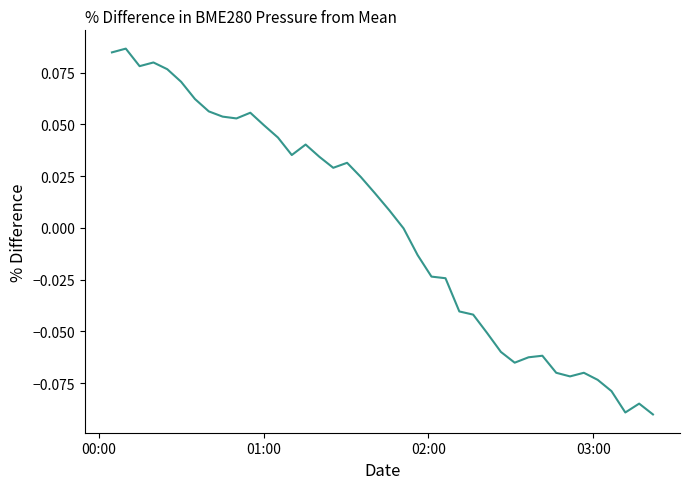

Reading left to right, transcribe all the data shown in this chart.

0.1	0.1	0.1	0.1	0.1	0.1	0.1	0.1	0.1	0.1	0.1	0.0	0.0	0.0	0.0	0.0	0.0	0.0	0.0	0.0	0.0	-0.0	-0.0	-0.0	-0.0	-0.0	-0.0	-0.1	-0.1	-0.1	-0.1	-0.1	-0.1	-0.1	-0.1	-0.1	-0.1	-0.1	-0.1	-0.1